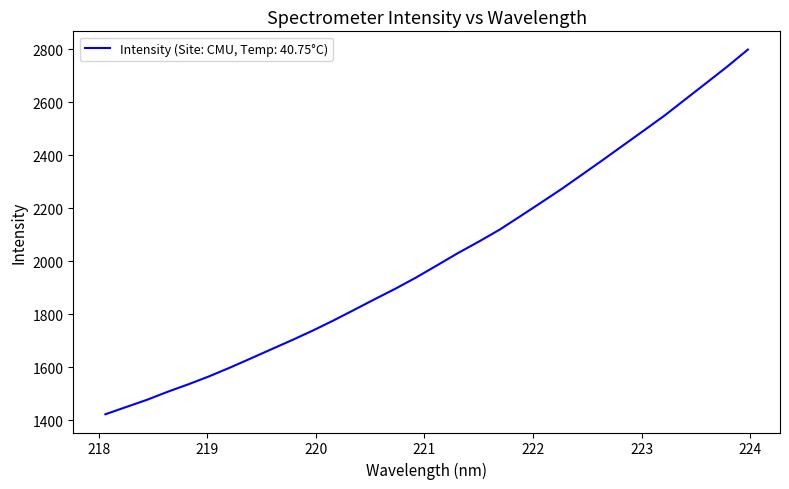

How many lines are shown in the chart?

1